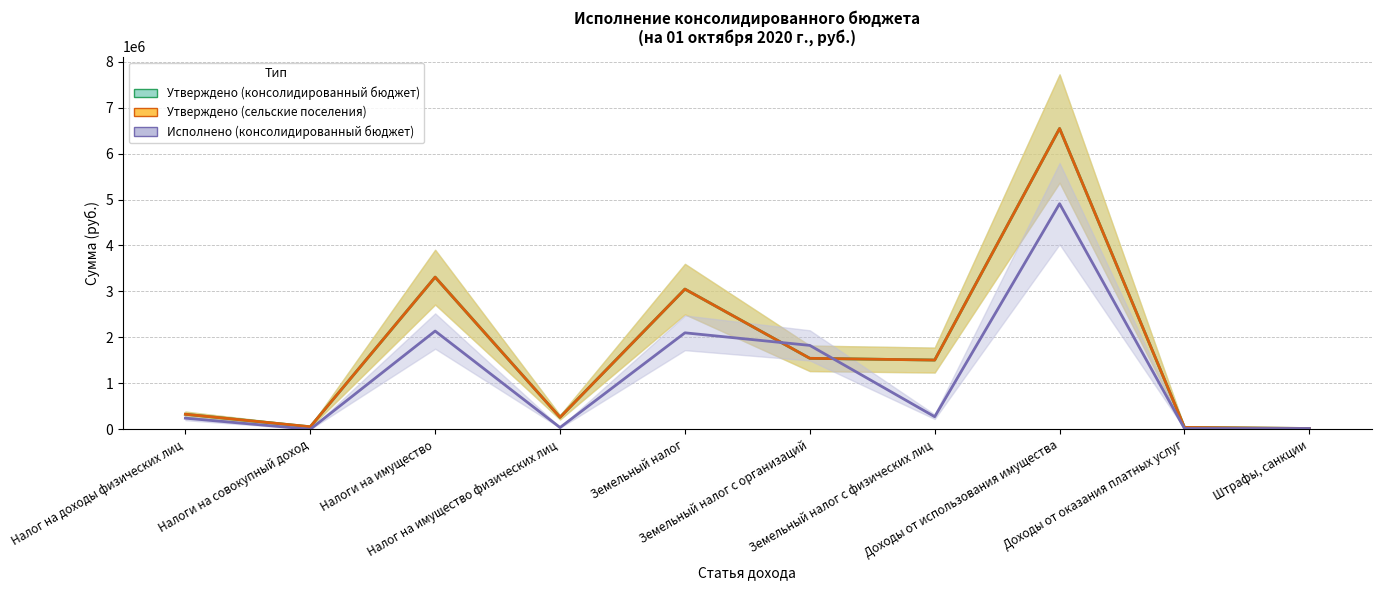

What value does the Утверждено (консолидированный бюджет) series have at Налоги на имущество?

3310863.0